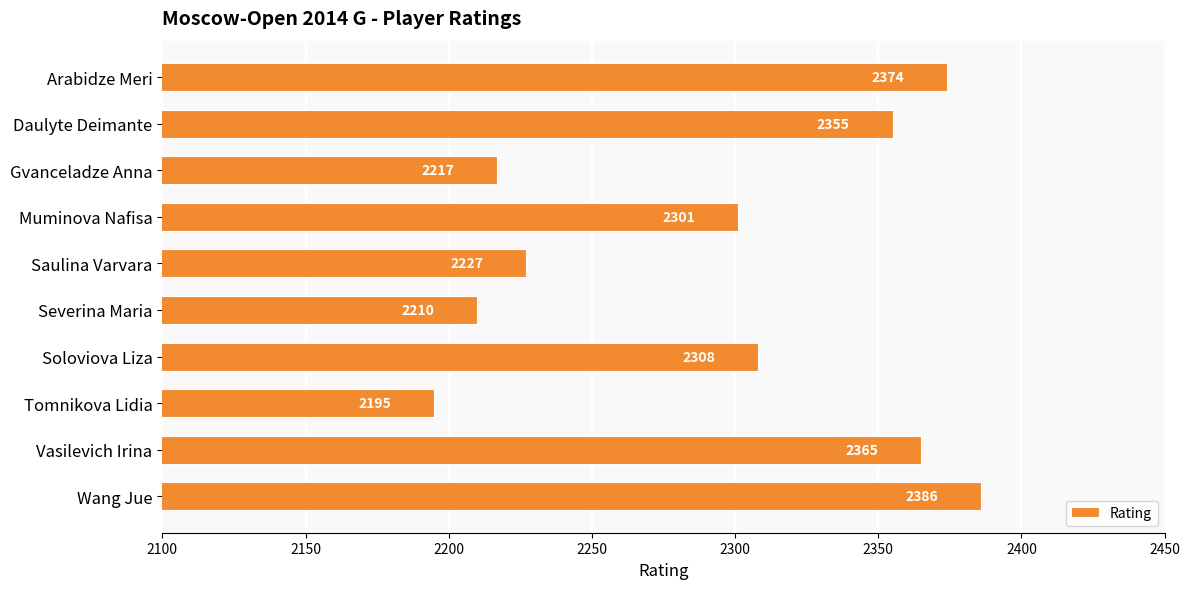

Rank the categories by value from highest to lowest.

Wang Jue, Arabidze Meri, Vasilevich Irina, Daulyte Deimante, Soloviova Liza, Muminova Nafisa, Saulina Varvara, Gvanceladze Anna, Severina Maria, Tomnikova Lidia